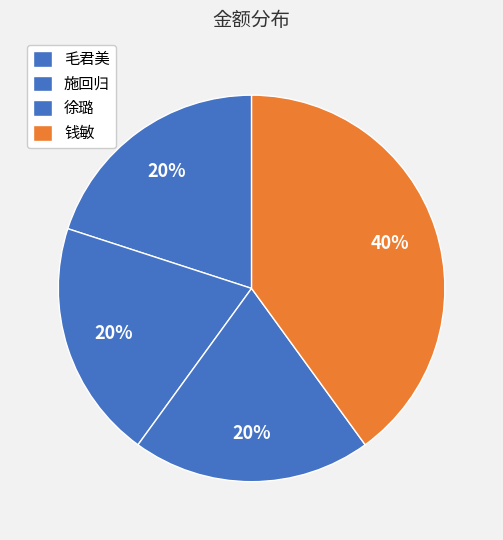

Does any single category account for the majority?

No